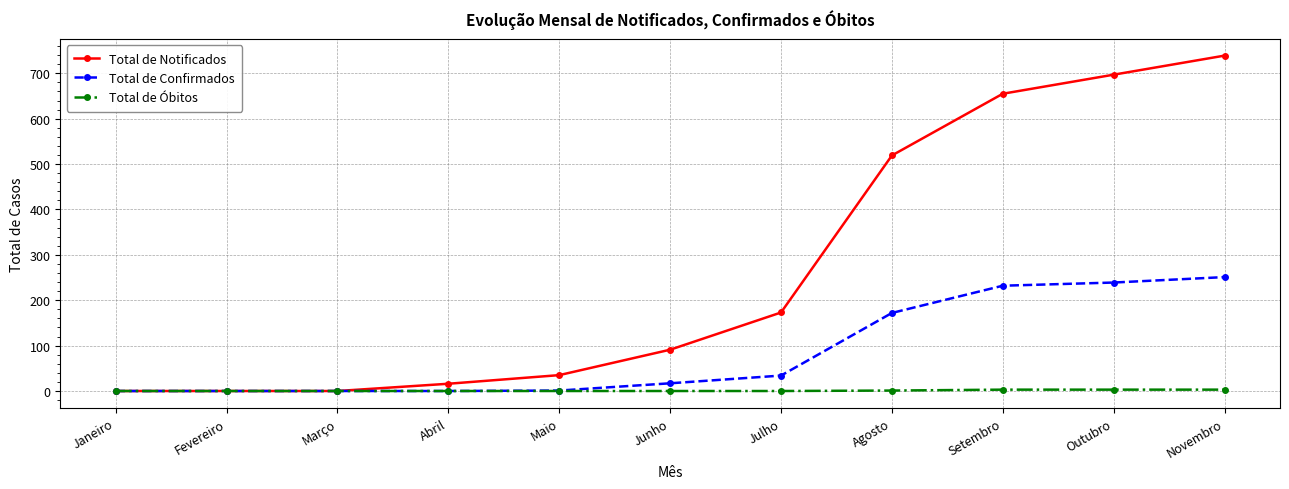

List the series in order of their peak value, lowest first.

Total de Óbitos, Total de Confirmados, Total de Notificados